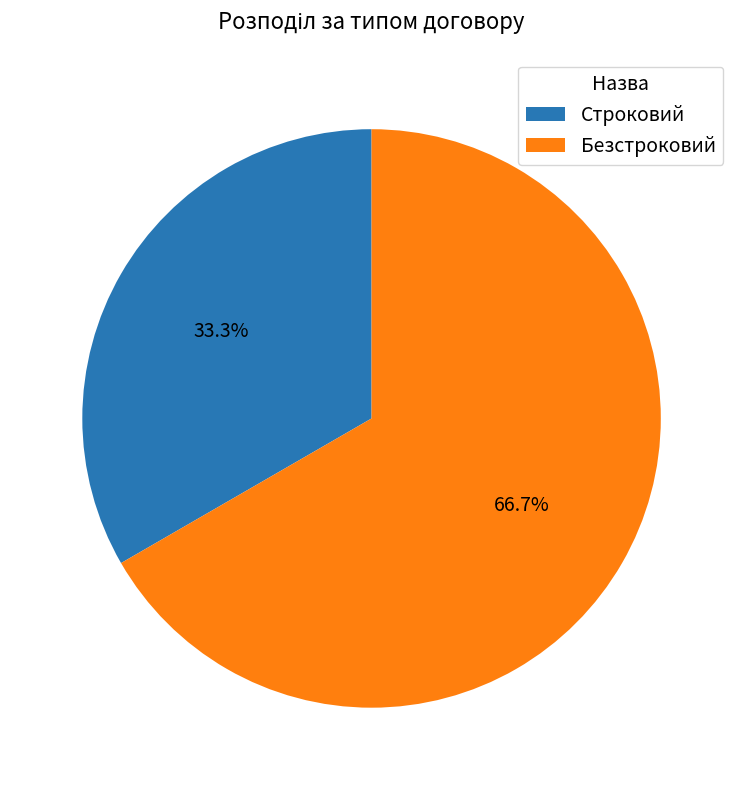

Rank the categories by value from highest to lowest.

Безстроковий, Строковий